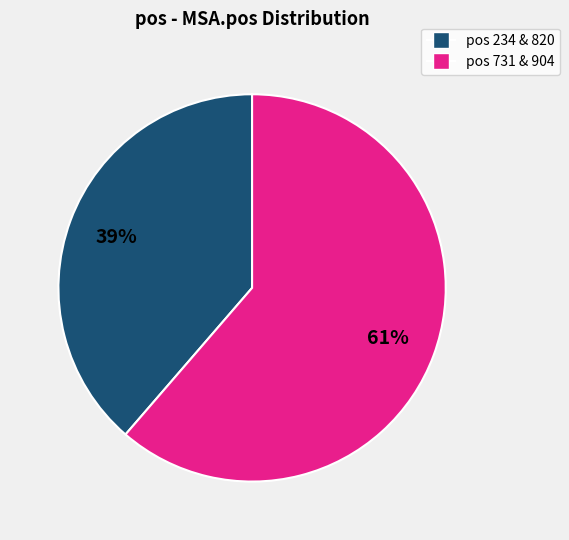

Is there a majority slice in this chart?

Yes